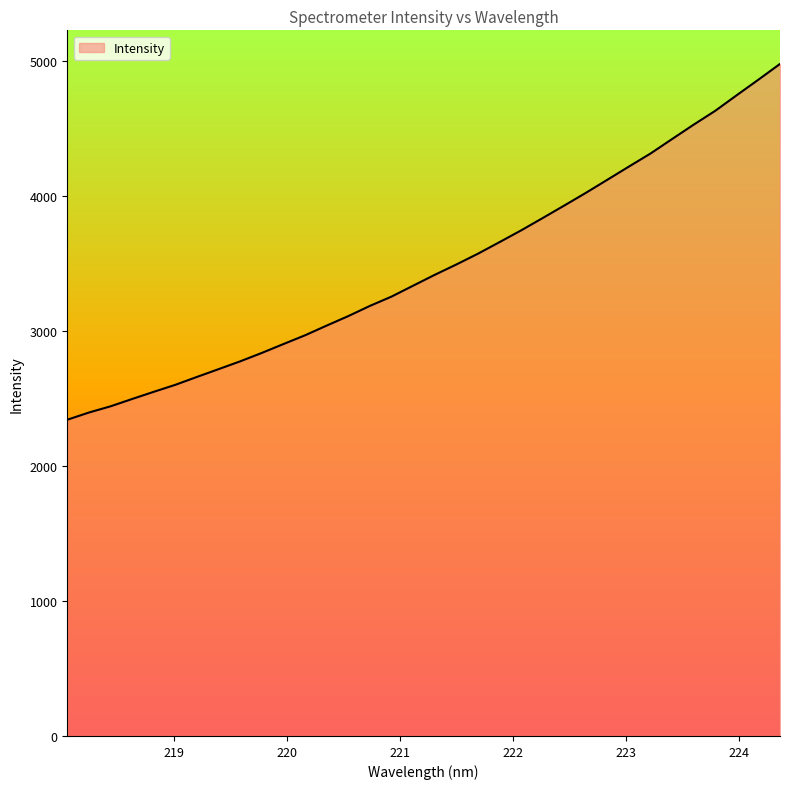

How many lines are shown in the chart?

1